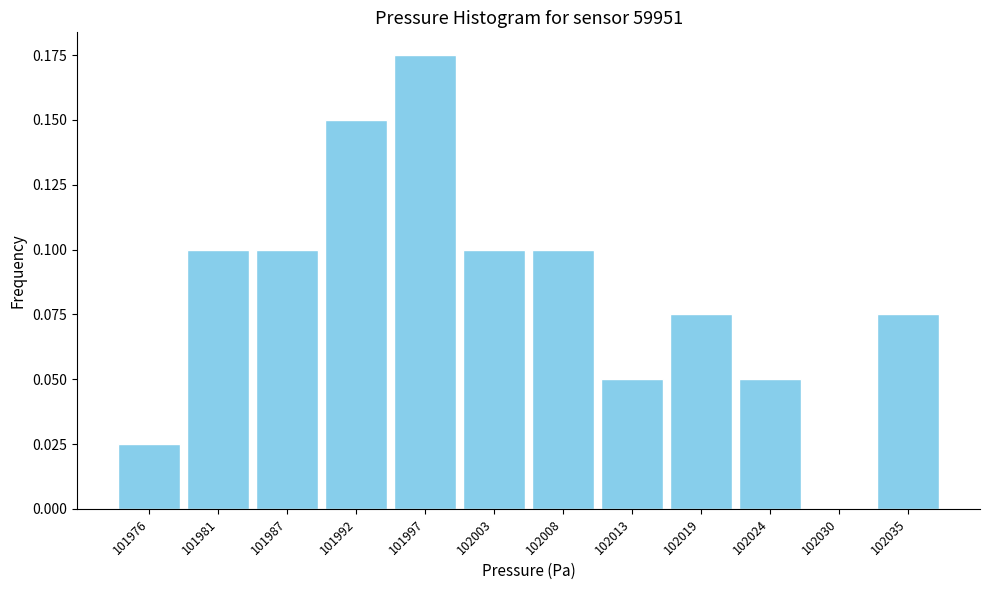

What is the sum of all values?

1.0